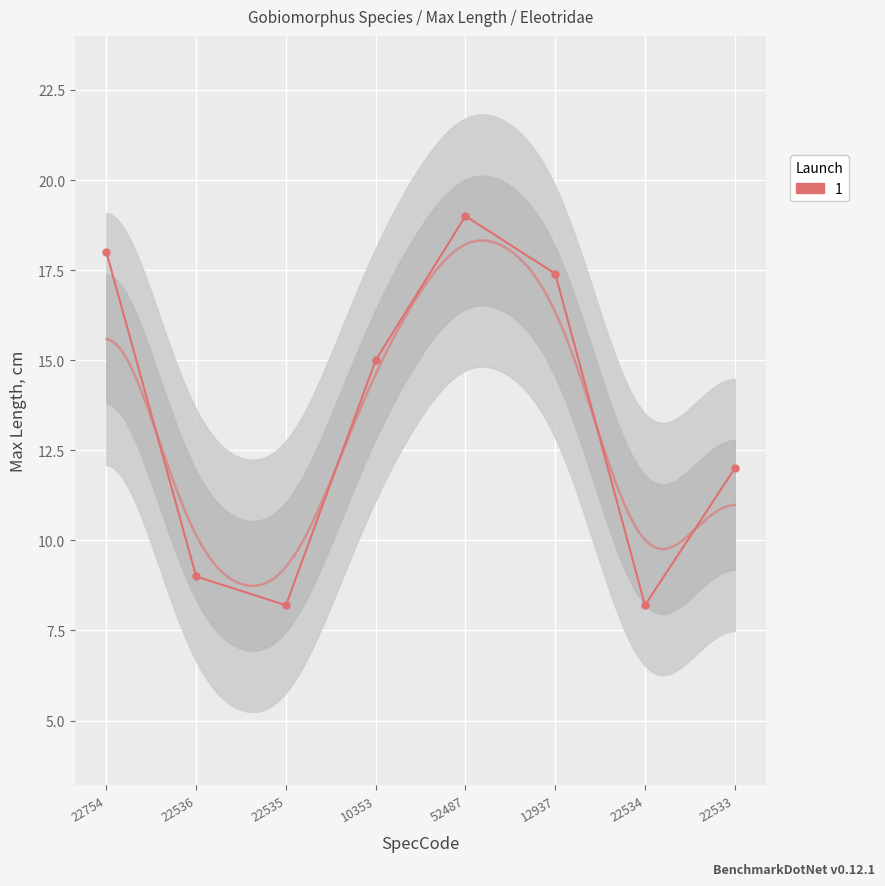

List the labels in order of value, smallest first.

22535, 22534, 22536, 22533, 10353, 12937, 22754, 52487